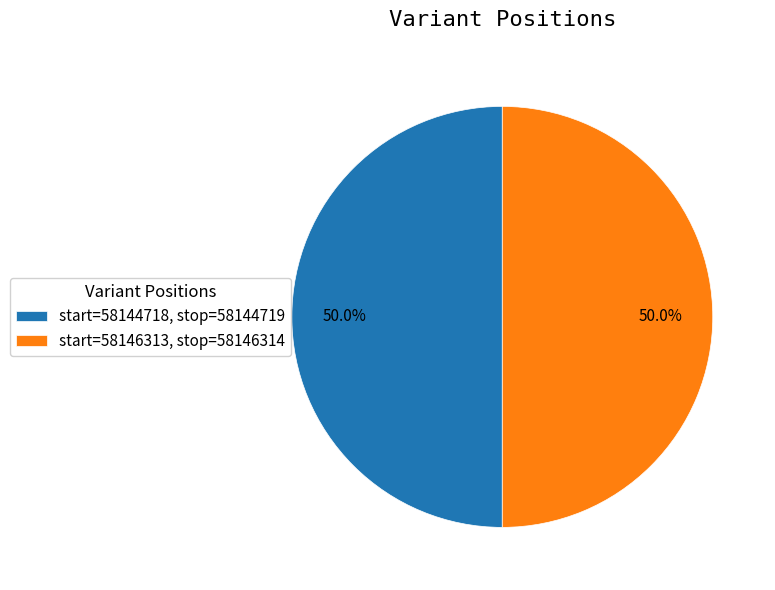

Count the number of slices in the pie.

2